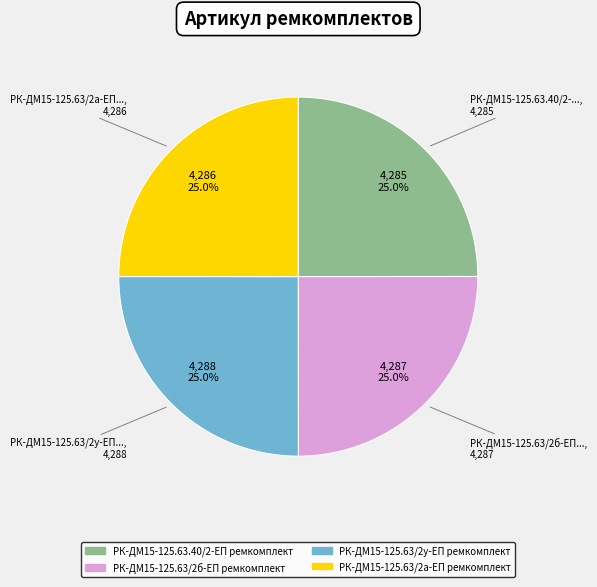

The РК-ДМ15-125.63/2у-ЕП ремкомплект slice represents 25% of the pie. True or false?

True